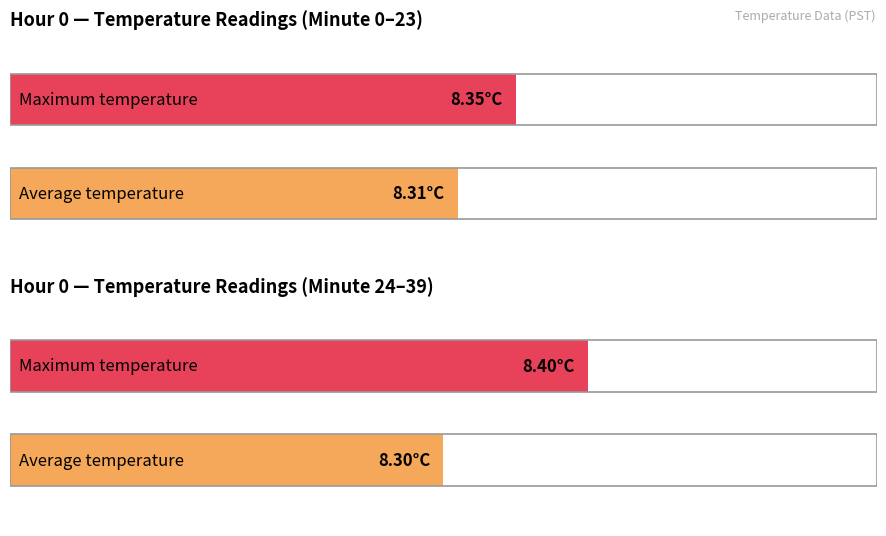

The value of Average utilization at 18 is 8.3. True or false?

True